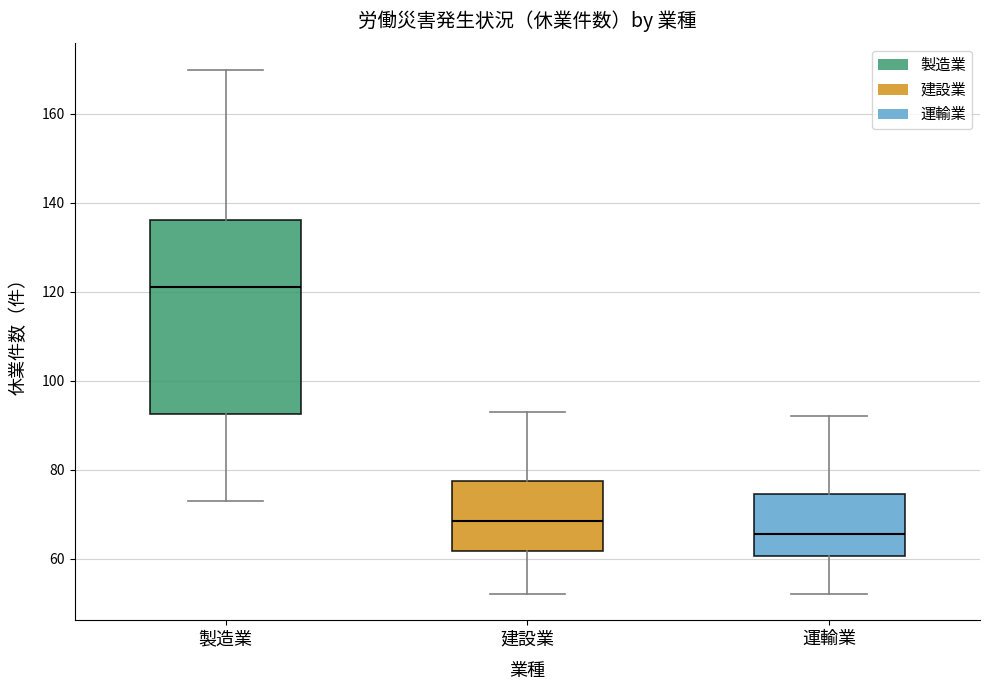

Reading left to right, transcribe this box plot: for each box, give where its median line is, the range the box spans, and where its two whiskers end, as read against the y-axis. The values are not printed on the chart, so give them approximately, as read against the axis.

製造業: median 122, box 92 to 136, whiskers 74 to 170
建設業: median 68, box 62 to 78, whiskers 52 to 94
運輸業: median 66, box 60 to 74, whiskers 52 to 92